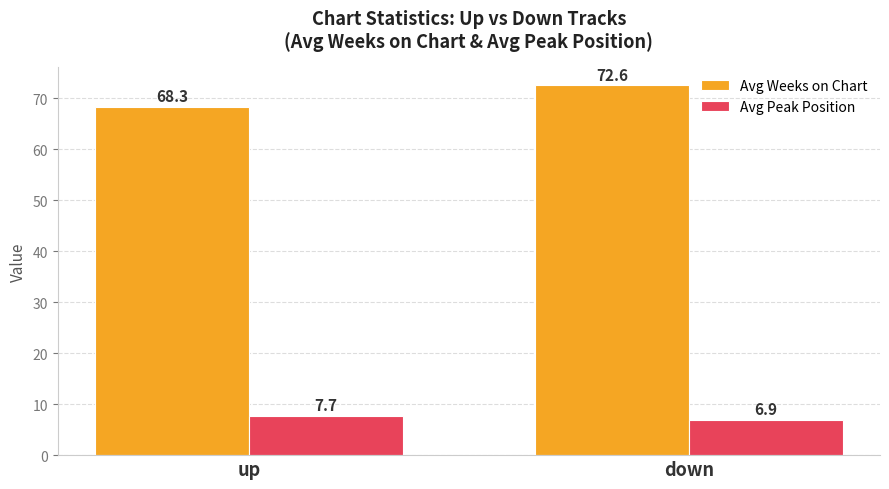

Rank the series by their average value, from lowest to highest.

Avg Peak Position, Avg Weeks on Chart